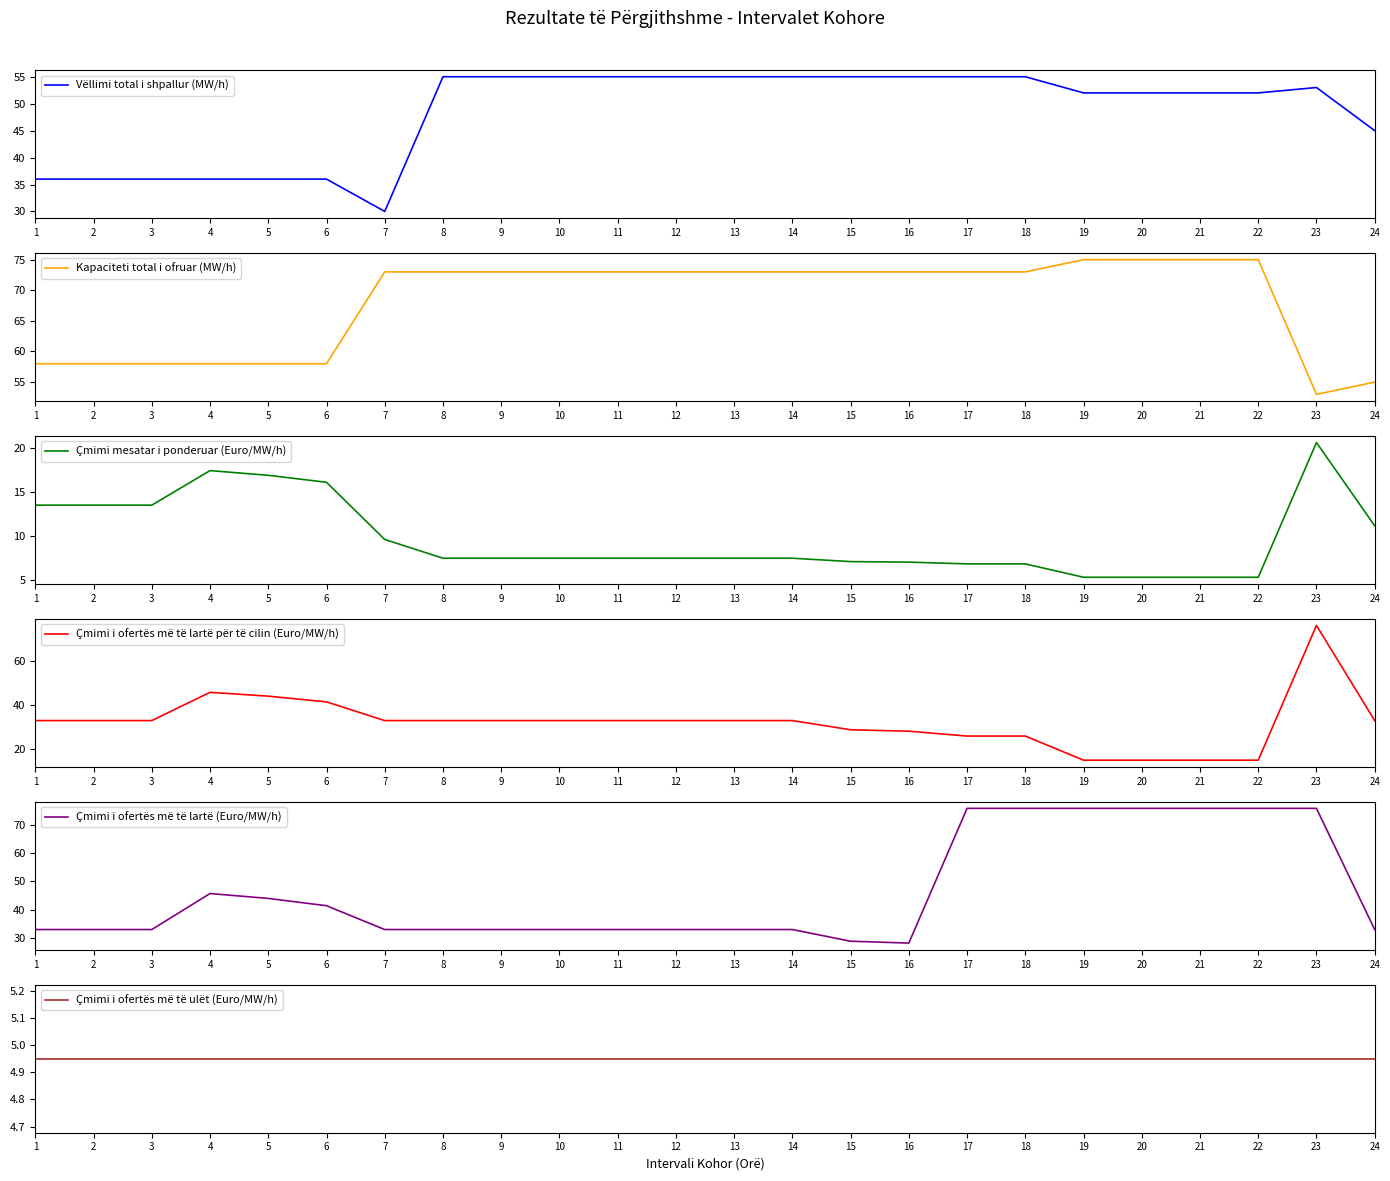

True or false: Çmimi i ofertës më të lartë për të cilin (Euro/MW/h) has a value of 32.9 at 14.

True